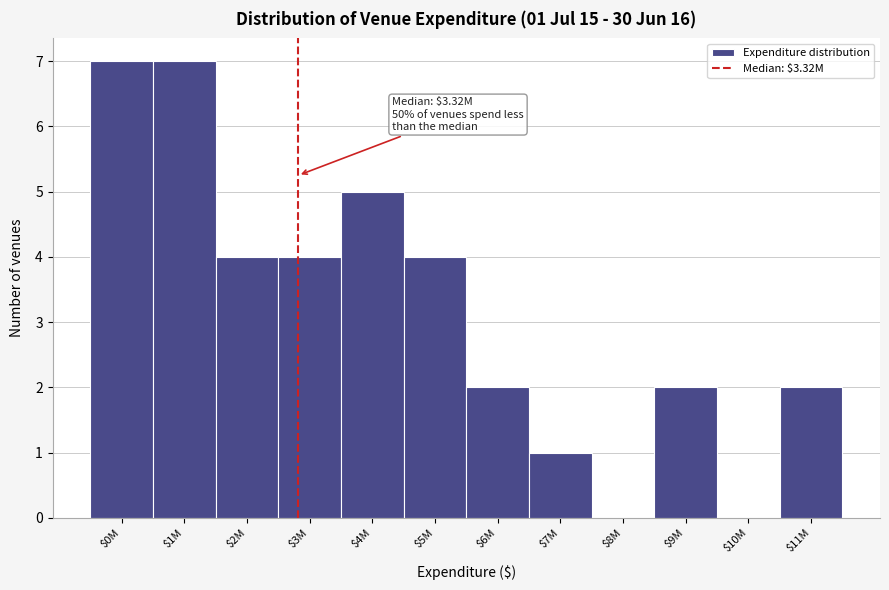

Is it true that the value at $2M is 4?

True